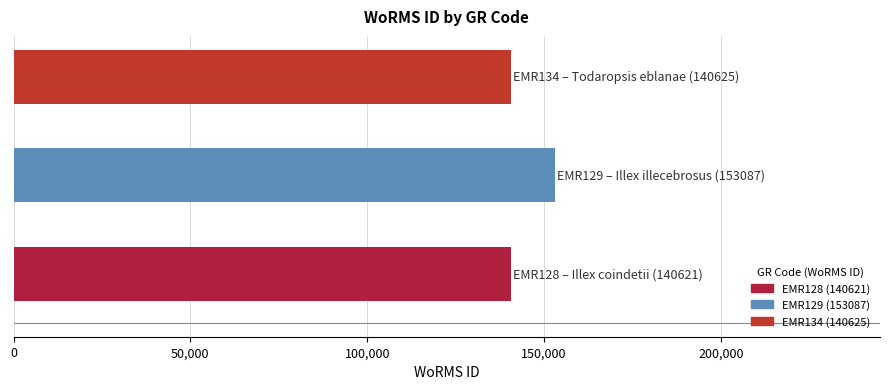

What is the sum of all values?

434333